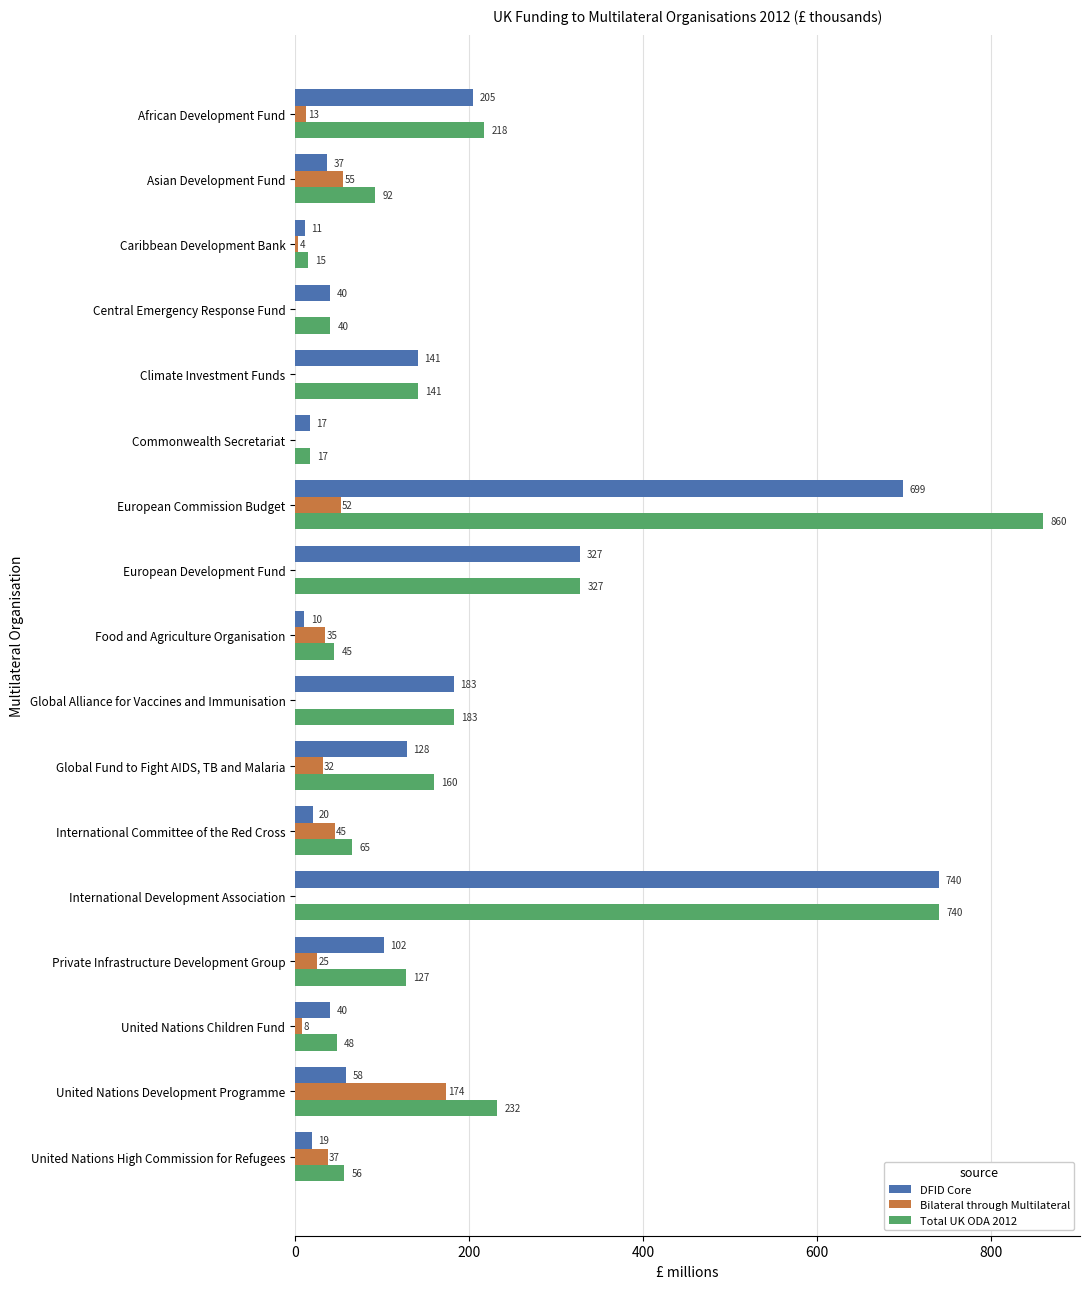

The Bilateral through Multilateral series shows 0.0 at Central Emergency Response Fund. True or false?

True